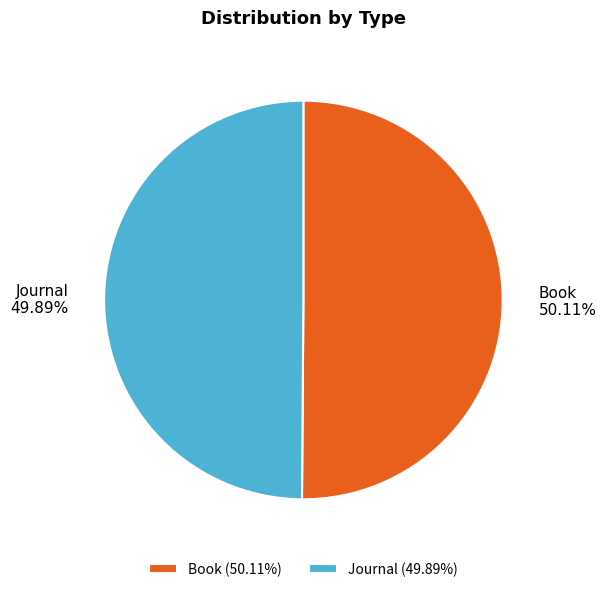

To the nearest percent, what portion does Book represent?

50%